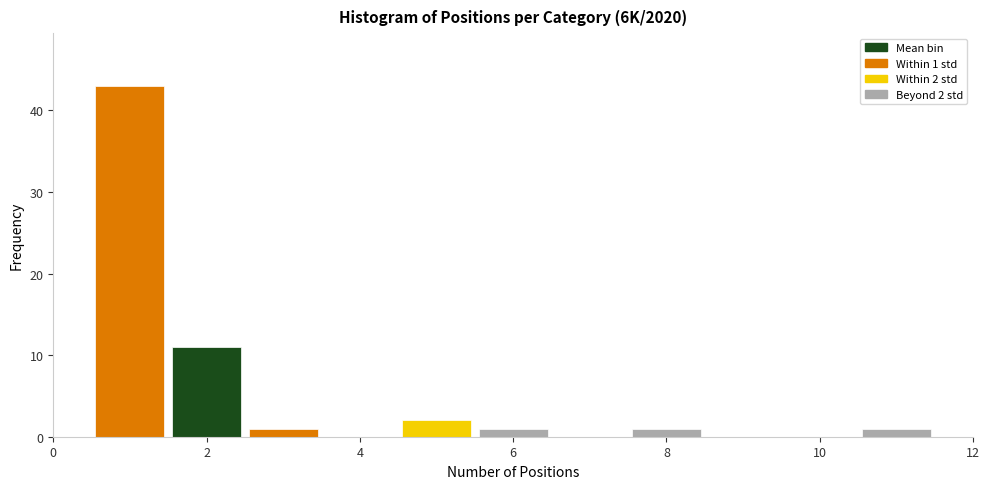

Which range on the x-axis has the tallest bar?

0.5 to 1.5